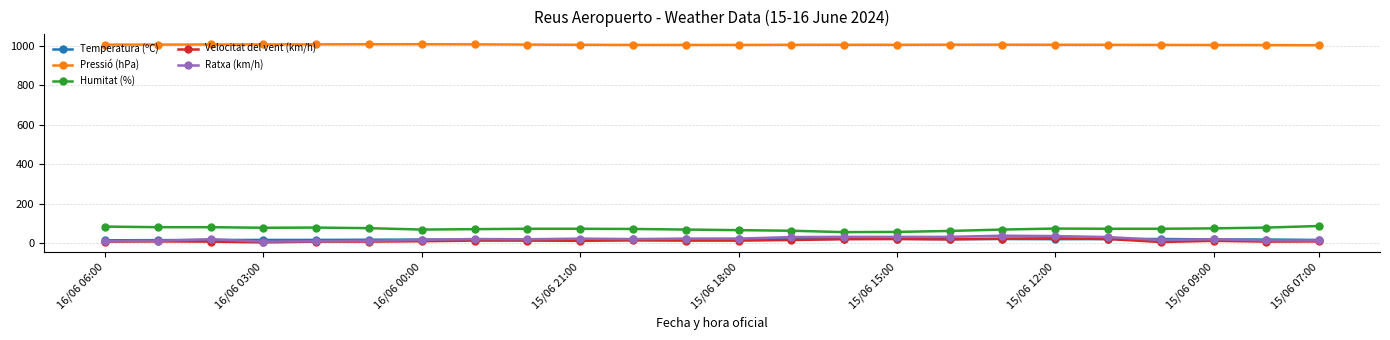

True or false: Humitat (%) and Pressió (hPa) intersect in this chart.

False